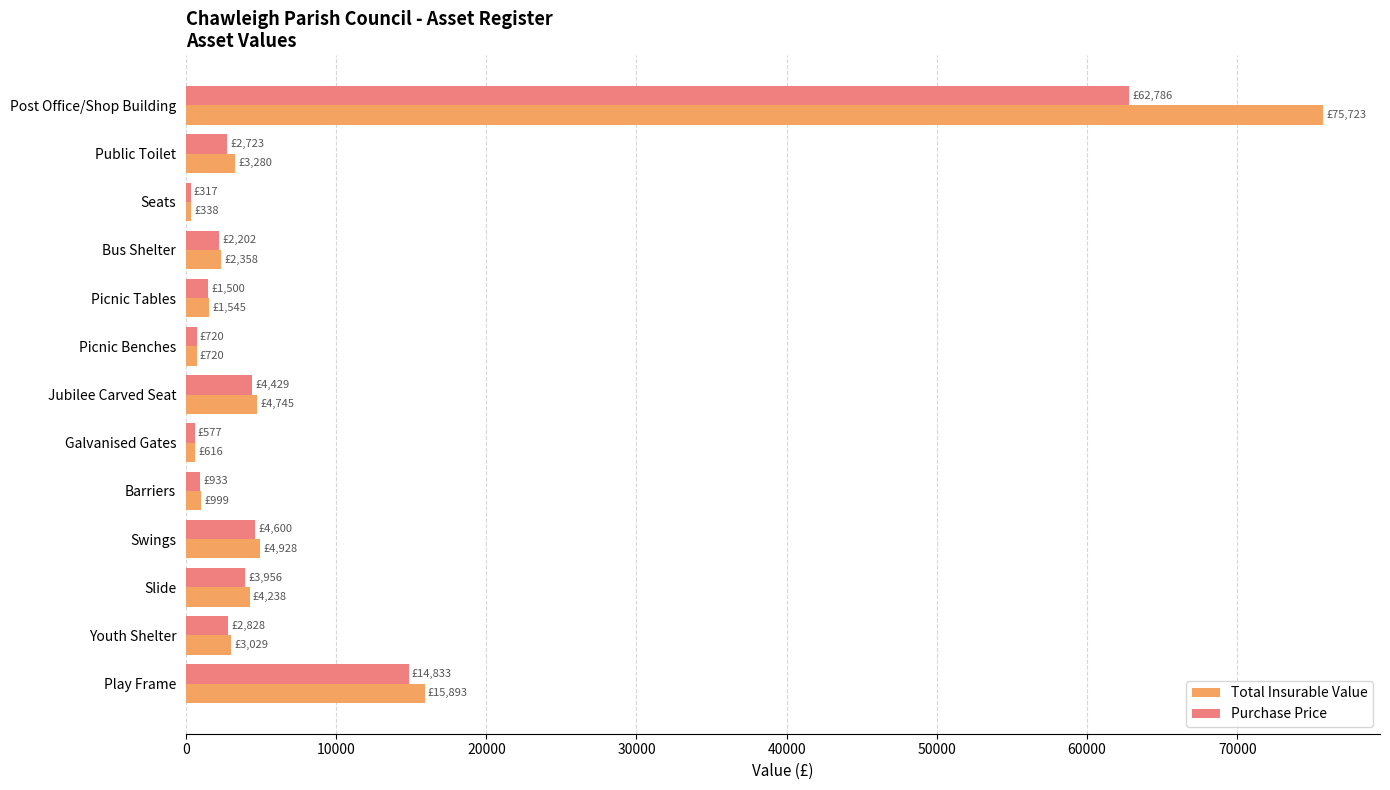

Where is Total Insurable Value nearest to the value 38030?

Play Frame